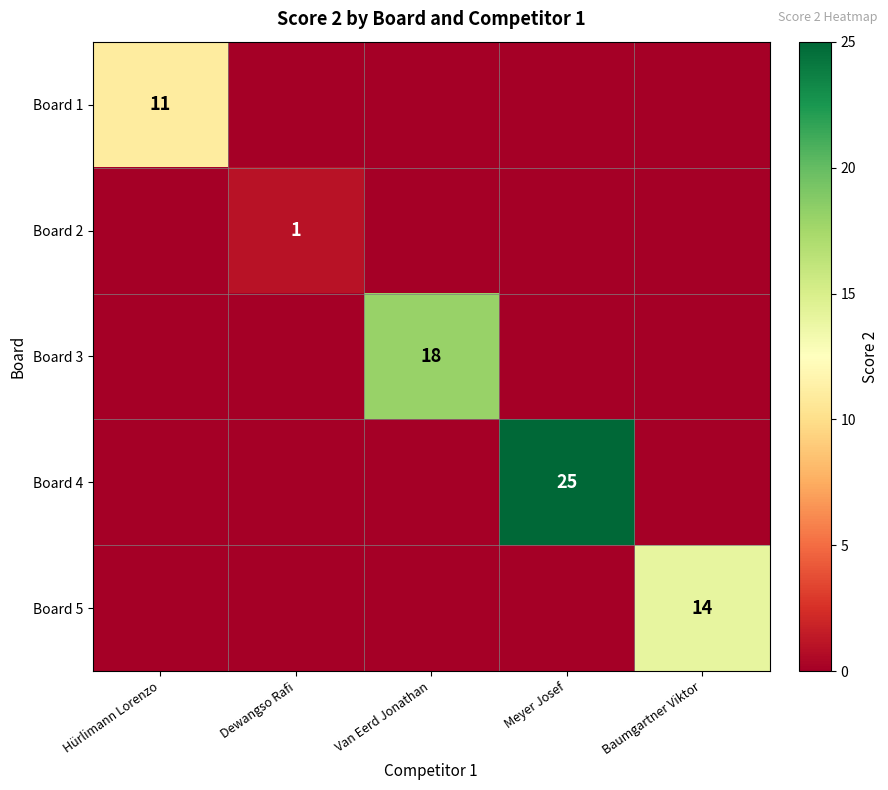

At which label is Board 2 closest to 0?

Hürlimann Lorenzo